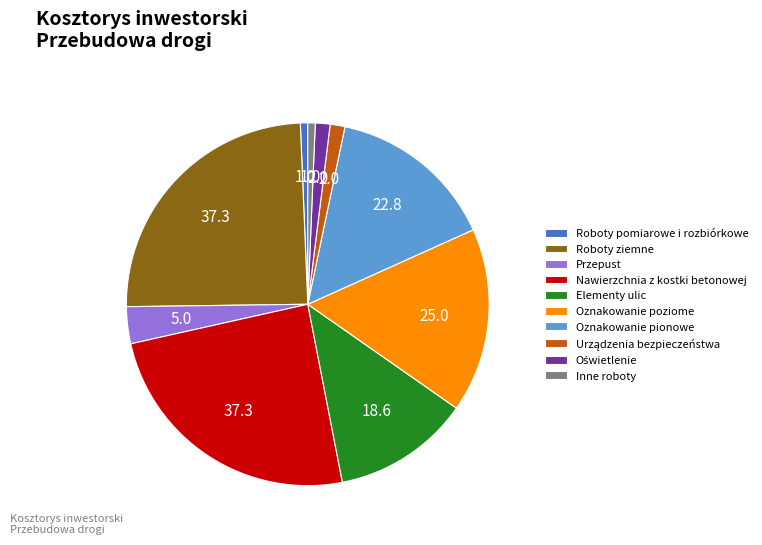

Is it true that Przepust is 3% of the pie?

True